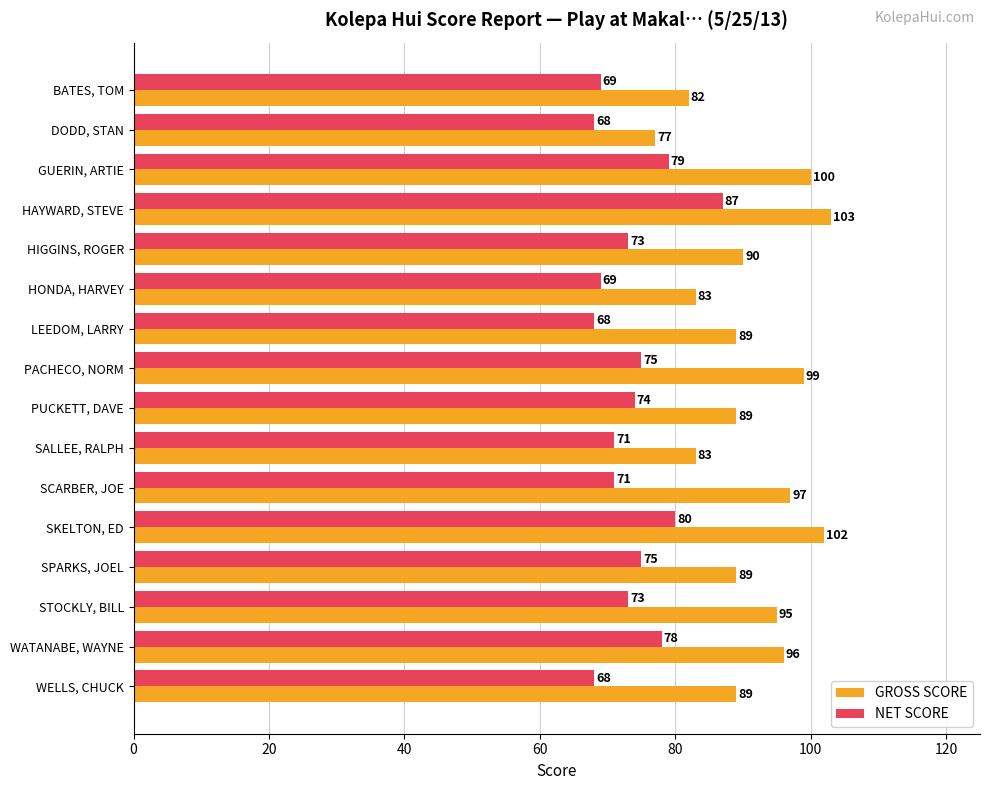

What is the minimum value for GROSS SCORE?

77